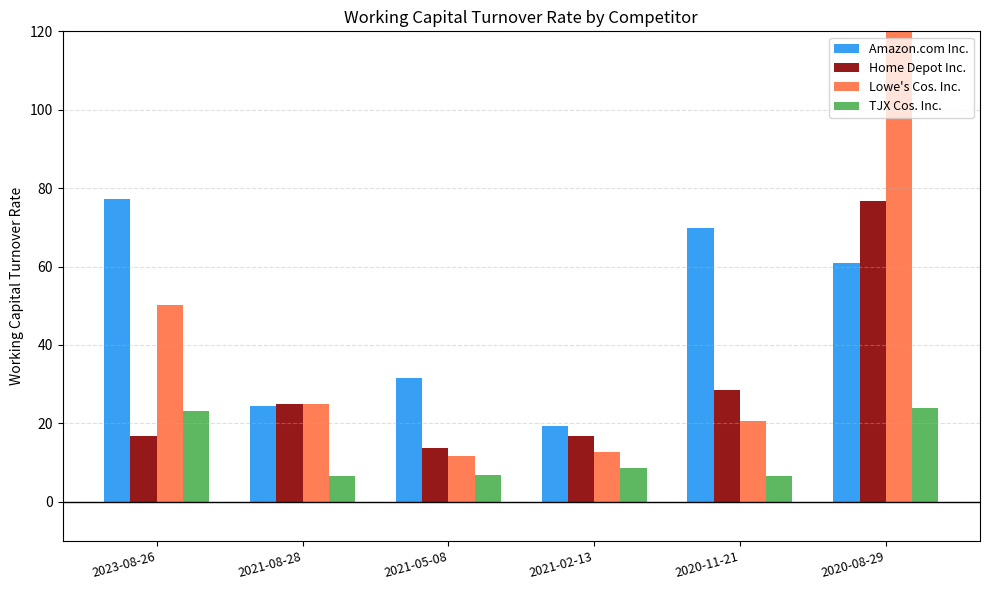

What is the sum of the Amazon.com Inc. values at 2021-08-28 and 2021-02-13?

43.6